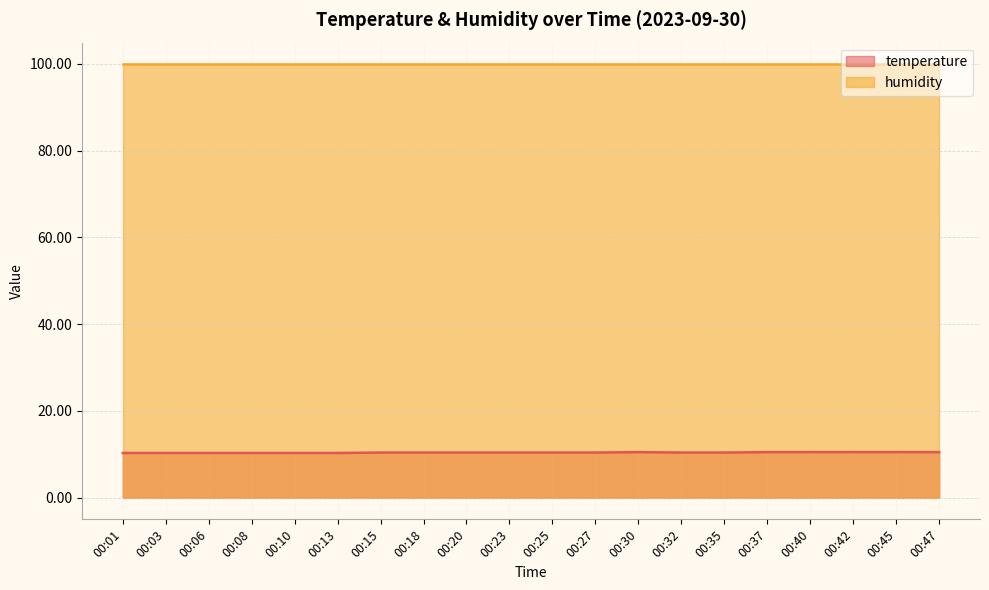

At which category does the data reach its first local peak?

00:30